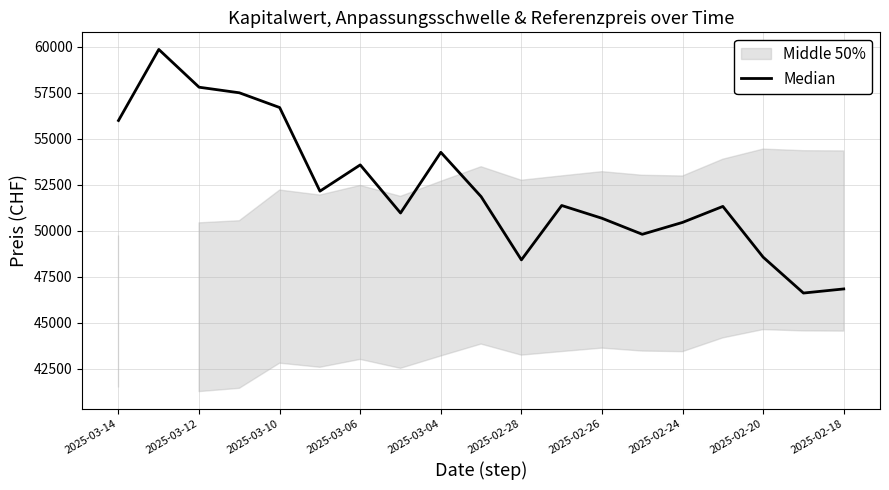

How many points are lower than both their immediate neighbors (excluding endpoints)?

5